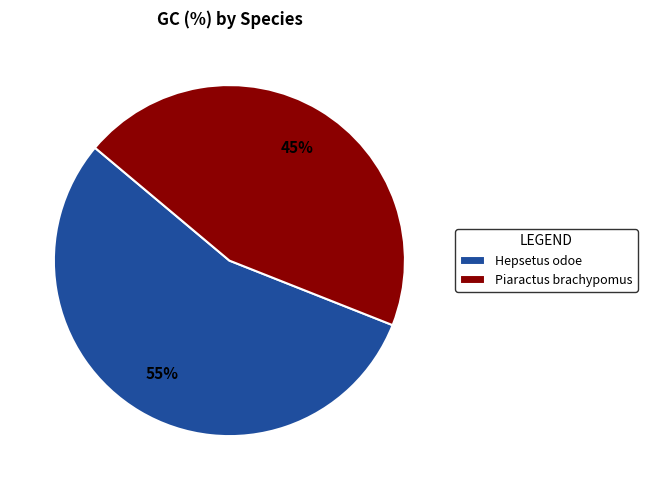

How many slices are in this pie chart?

2